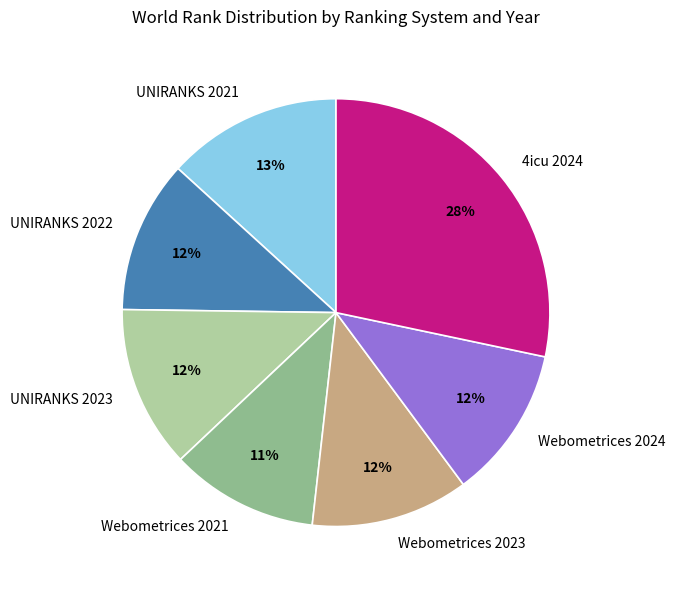

To the nearest percent, what is the average slice percentage?

14%